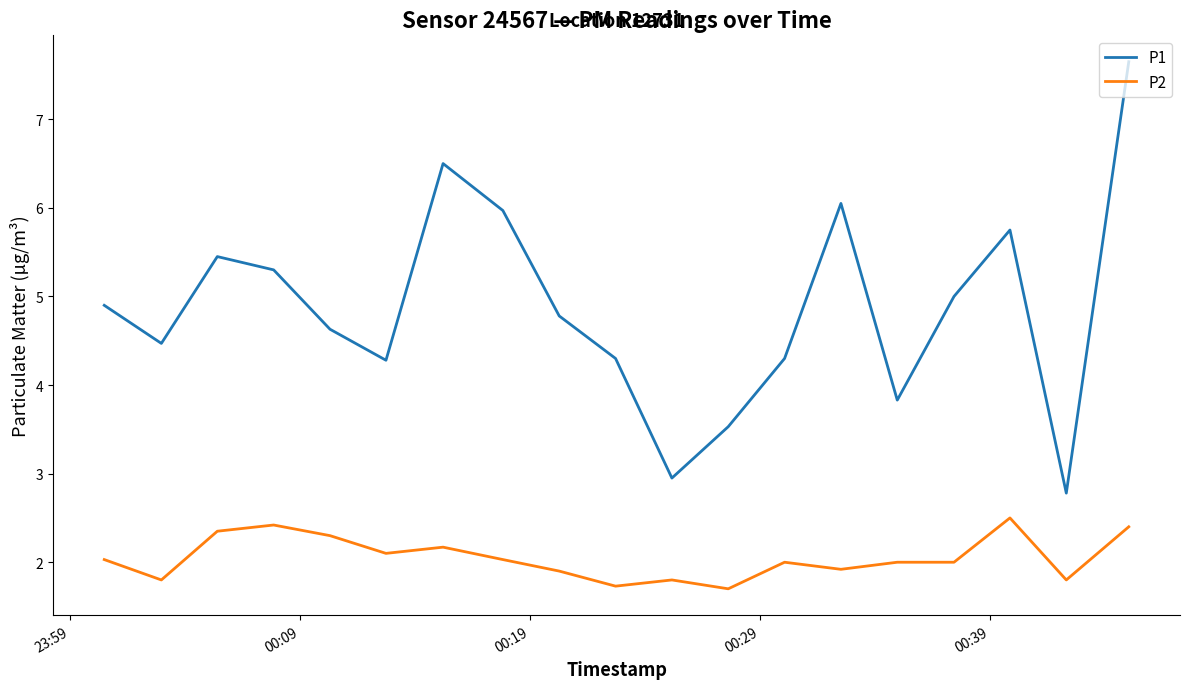

What are all the series names shown in the legend?

P1, P2